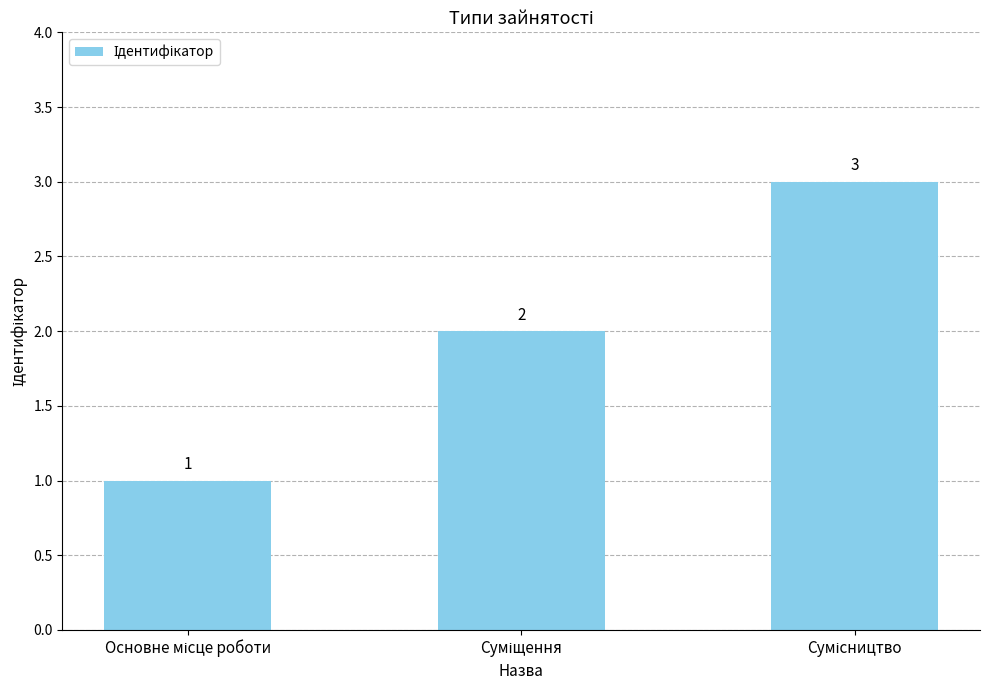

What is the value of the 1st bar from the left?

1